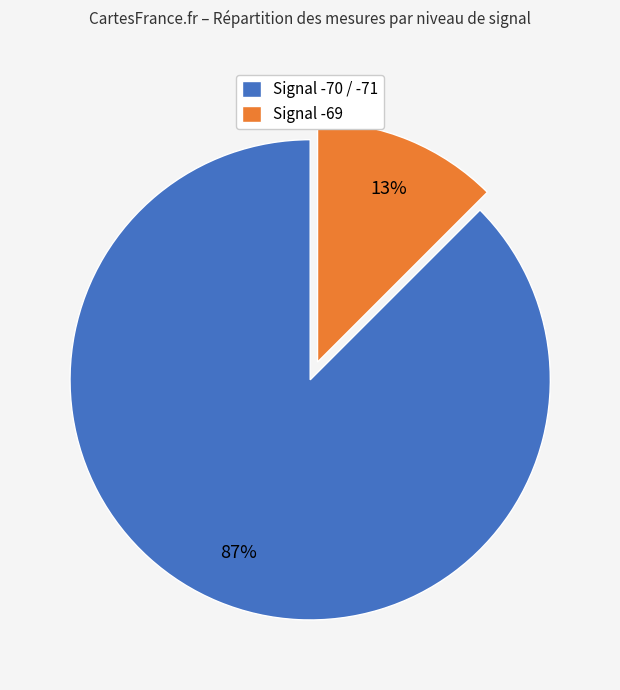

How many segments does this pie chart have?

2